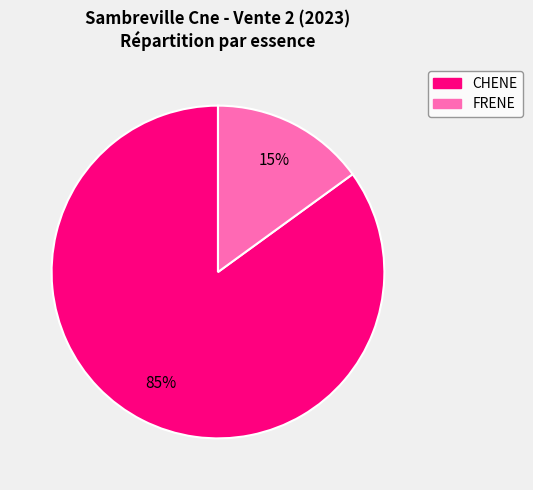

What percentage is the FRENE slice, to the nearest percent?

15%